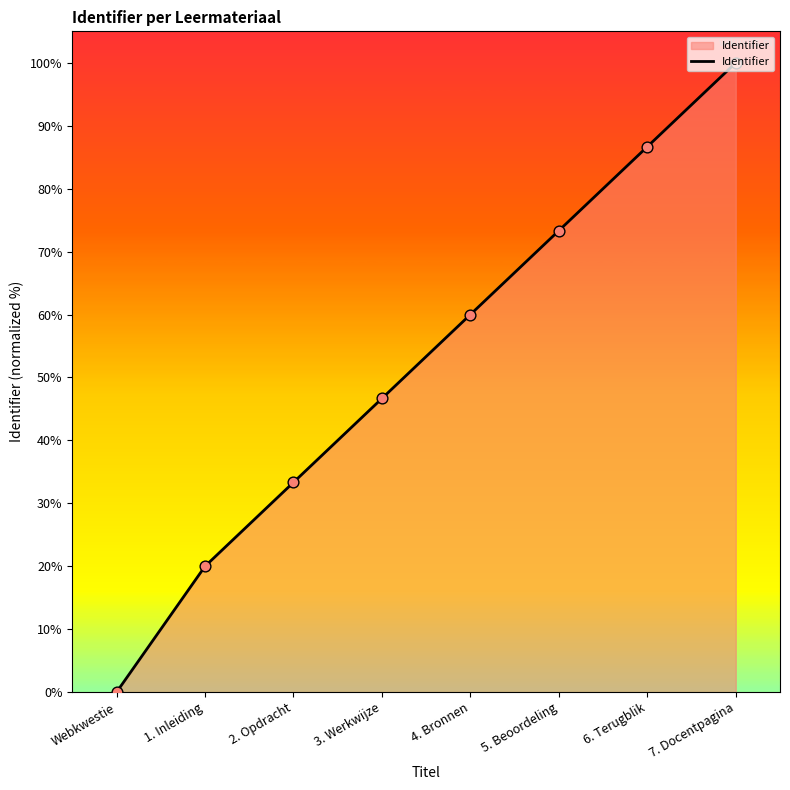

What is the change in value from 2. Opdracht to 7. Docentpagina?

+66.7